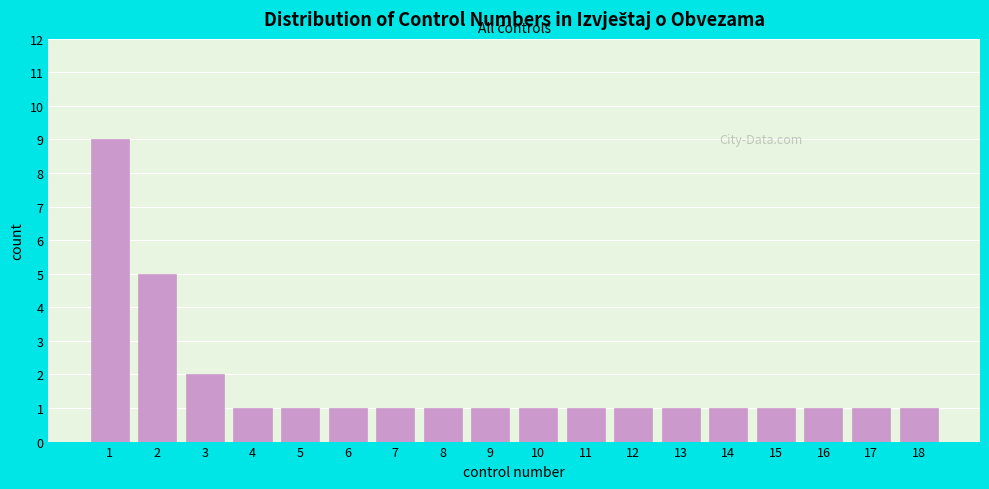

Reading left to right, list all the values displayed in this chart.

9	5	2	1	1	1	1	1	1	1	1	1	1	1	1	1	1	1